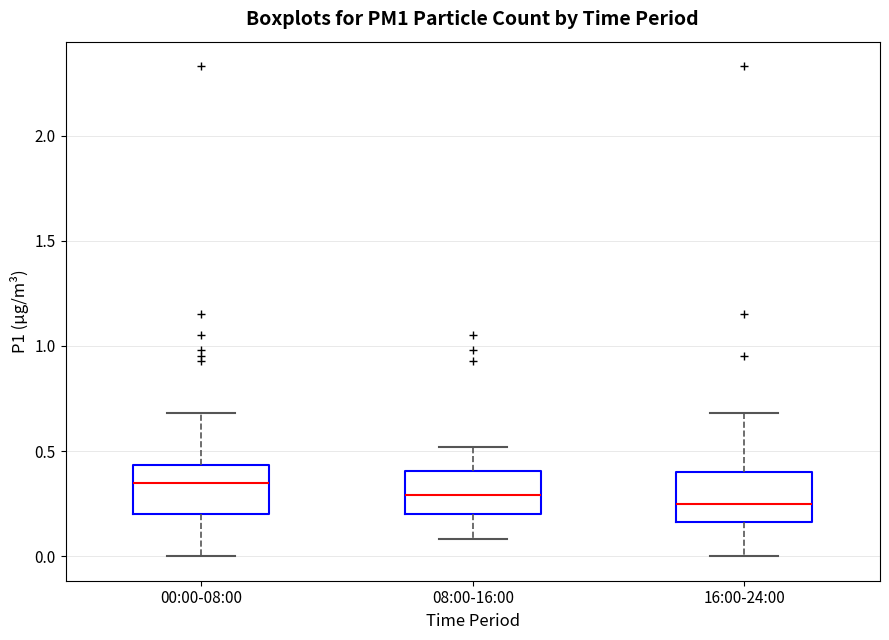

Reading left to right, read every box against the y-axis: the position of its median line, the range the box covers, and the ends of its whiskers. The values are not printed on the chart, so give them approximately, as read against the axis.

00:00-08:00: median 0.35, box 0.20 to 0.45, whiskers 0.00 to 0.70
08:00-16:00: median 0.30, box 0.20 to 0.40, whiskers 0.10 to 0.50
16:00-24:00: median 0.25, box 0.15 to 0.40, whiskers 0.00 to 0.70